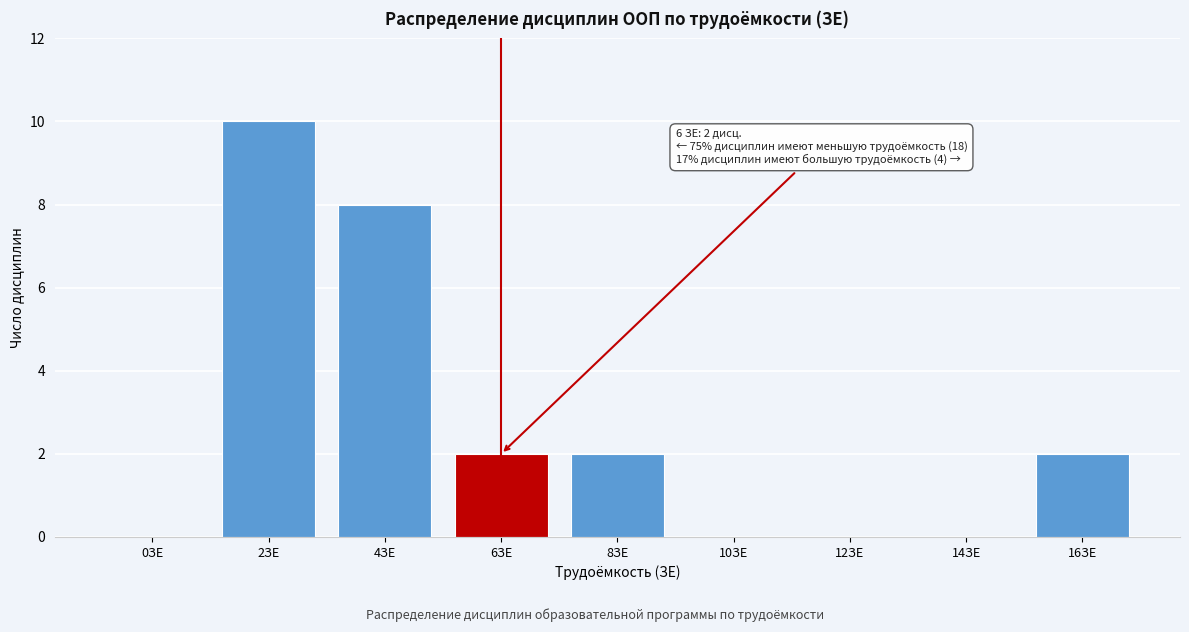

Reading left to right, extract all data points from this chart.

0ЗЕ=0	2ЗЕ=10	4ЗЕ=8	6ЗЕ=2	8ЗЕ=2	10ЗЕ=0	12ЗЕ=0	14ЗЕ=0	16ЗЕ=2